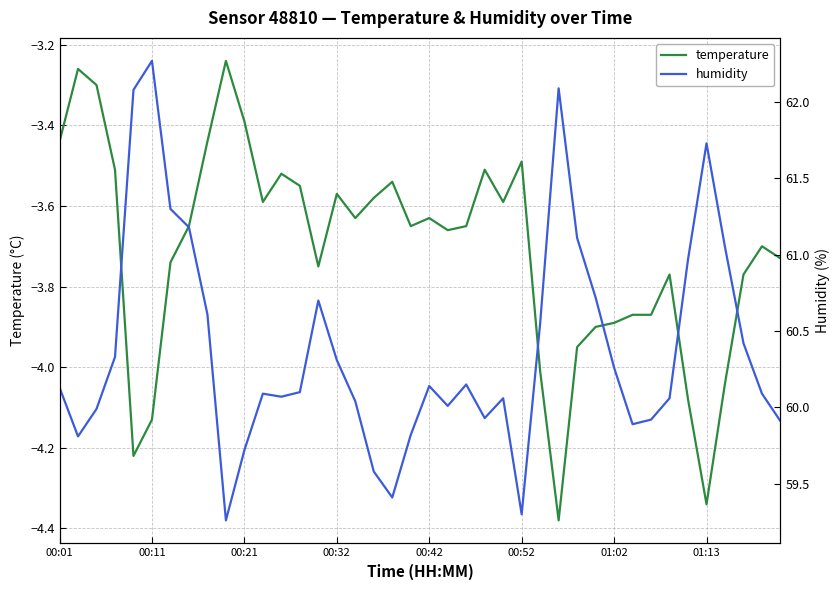

True or false: humidity and temperature cross at least once.

False